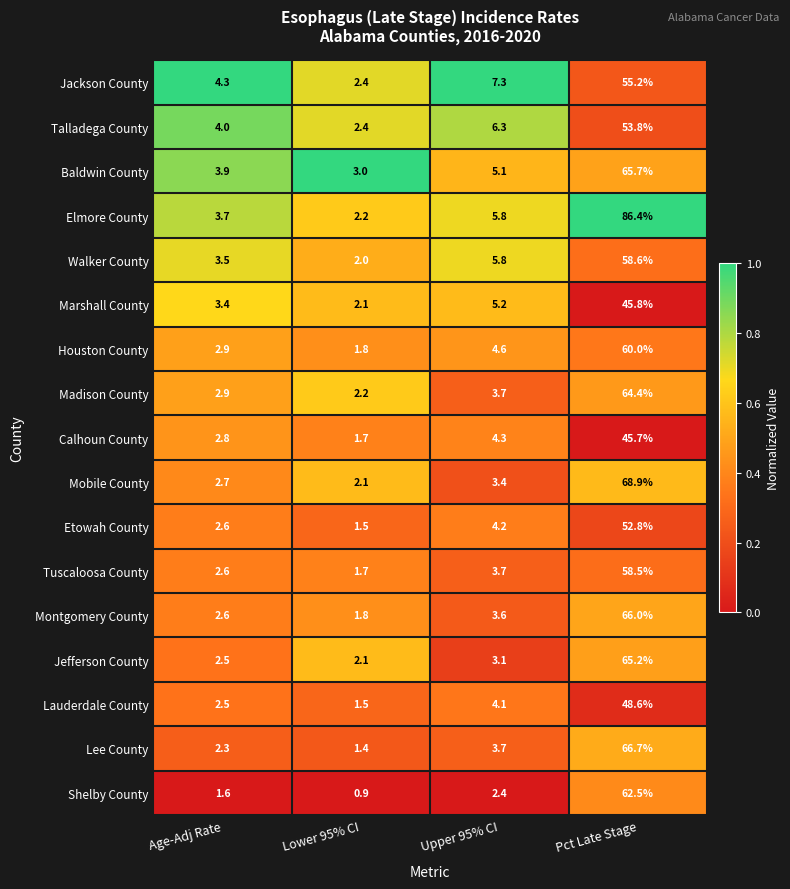

Which category has the highest value across all series?

Pct Late Stage